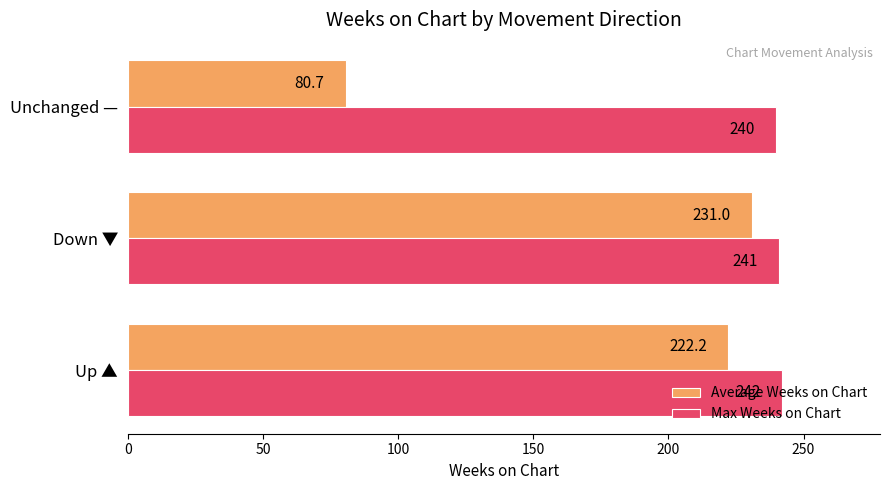

How many series are shown in this chart?

2